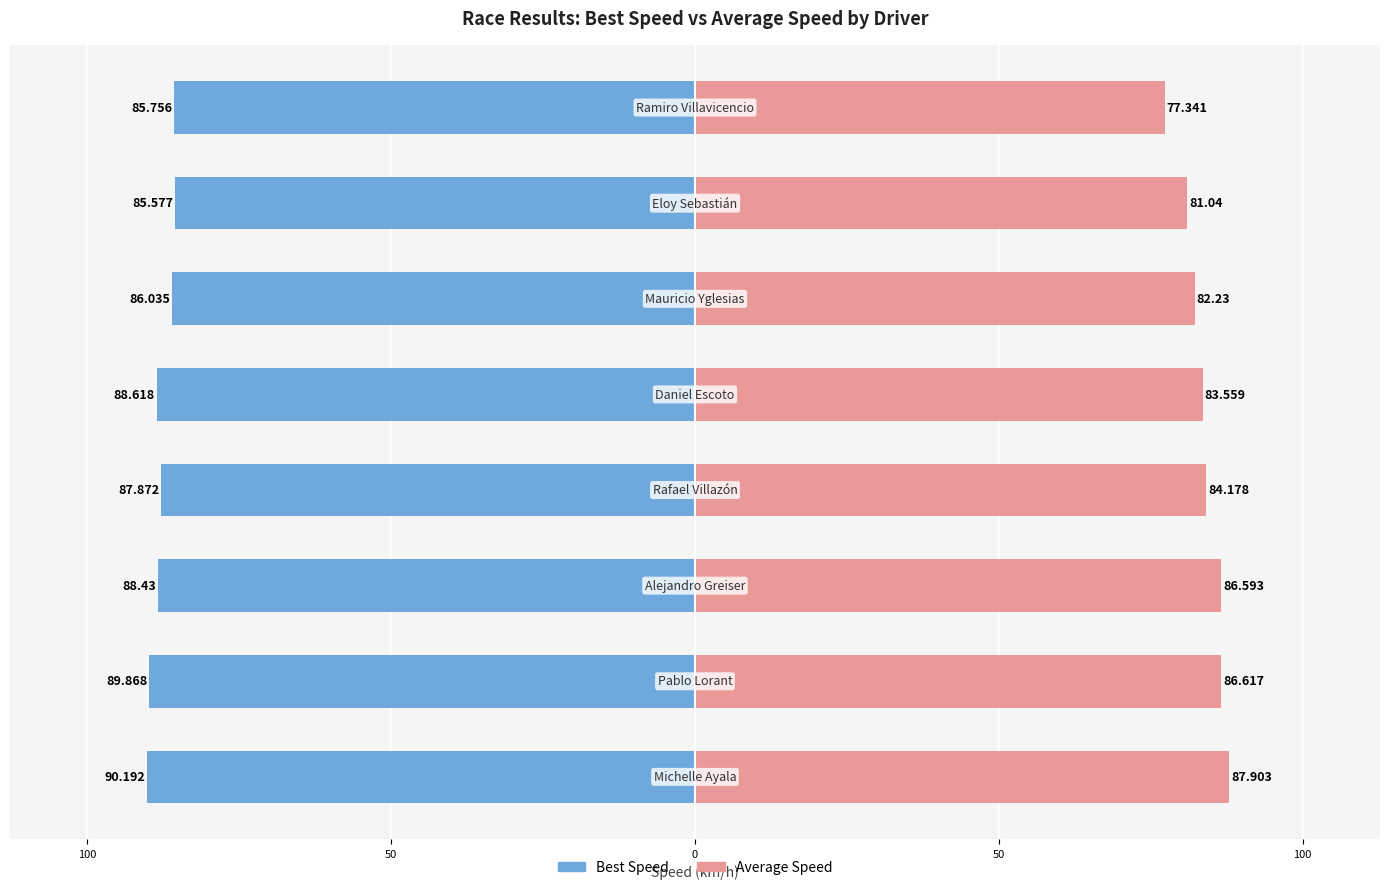

What is the average value of the Average Speed series?

83.7